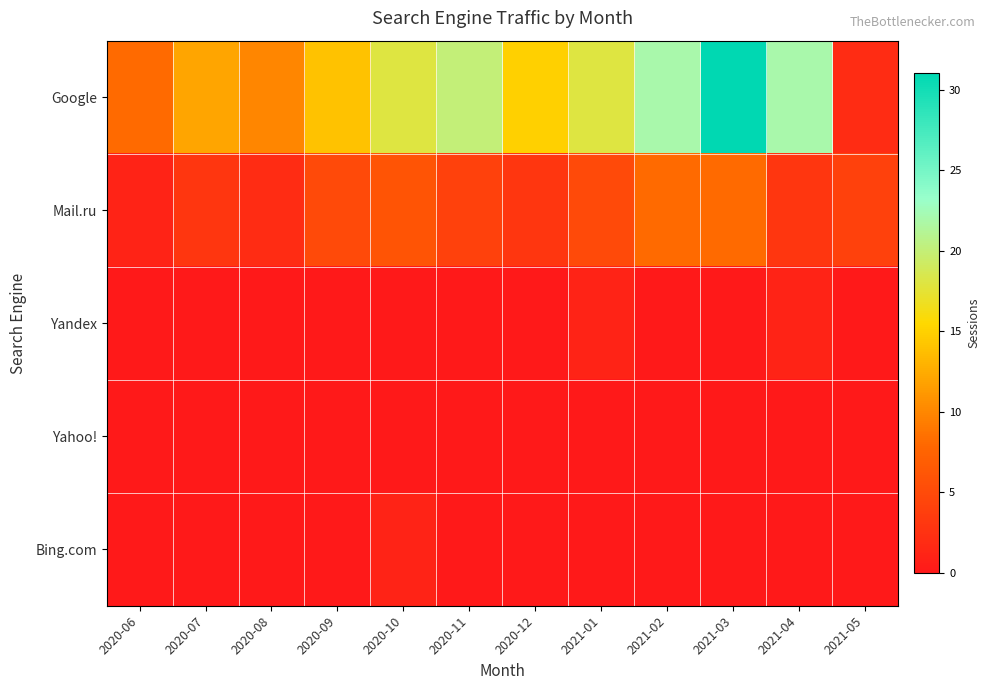

Which has a higher value, 2020-07 or 2020-06?

2020-07